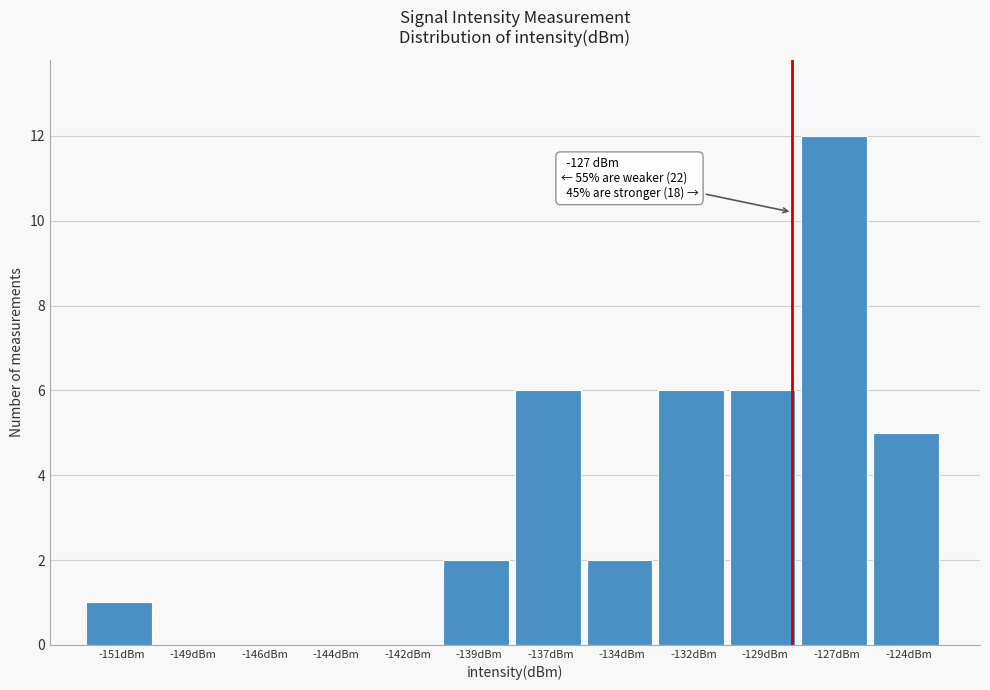

Reading left to right, what are all the values shown in this chart?

-151dBm=1	-149dBm=0	-146dBm=0	-144dBm=0	-142dBm=0	-139dBm=2	-137dBm=6	-134dBm=2	-132dBm=6	-129dBm=6	-127dBm=12	-124dBm=5